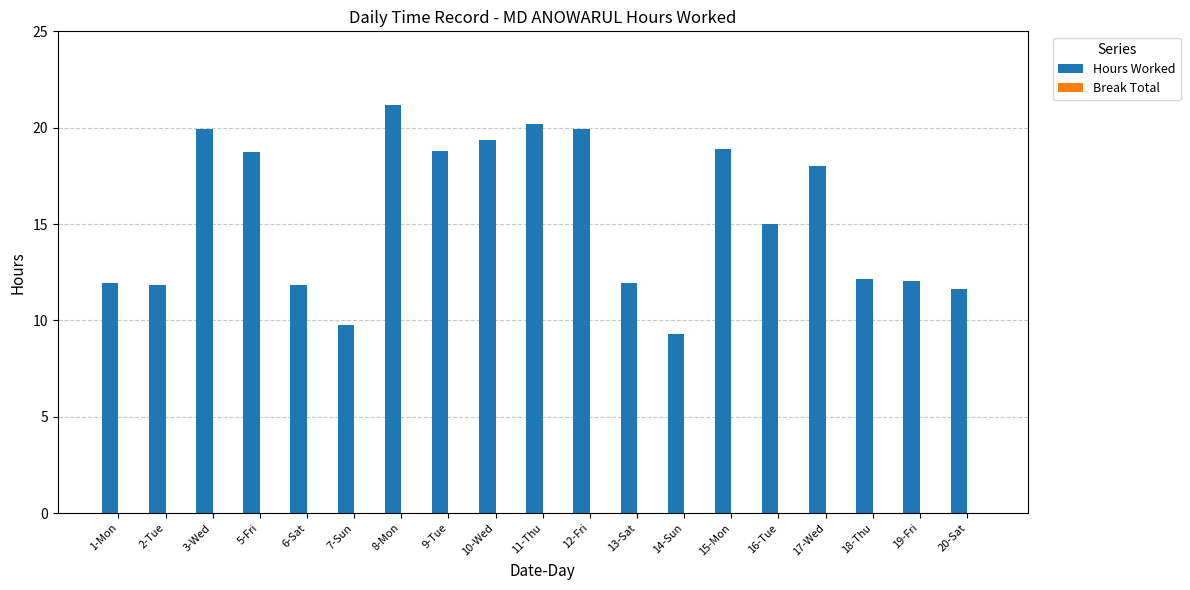

What is the difference between the values at 12-Fri and 20-Sat?

8.3